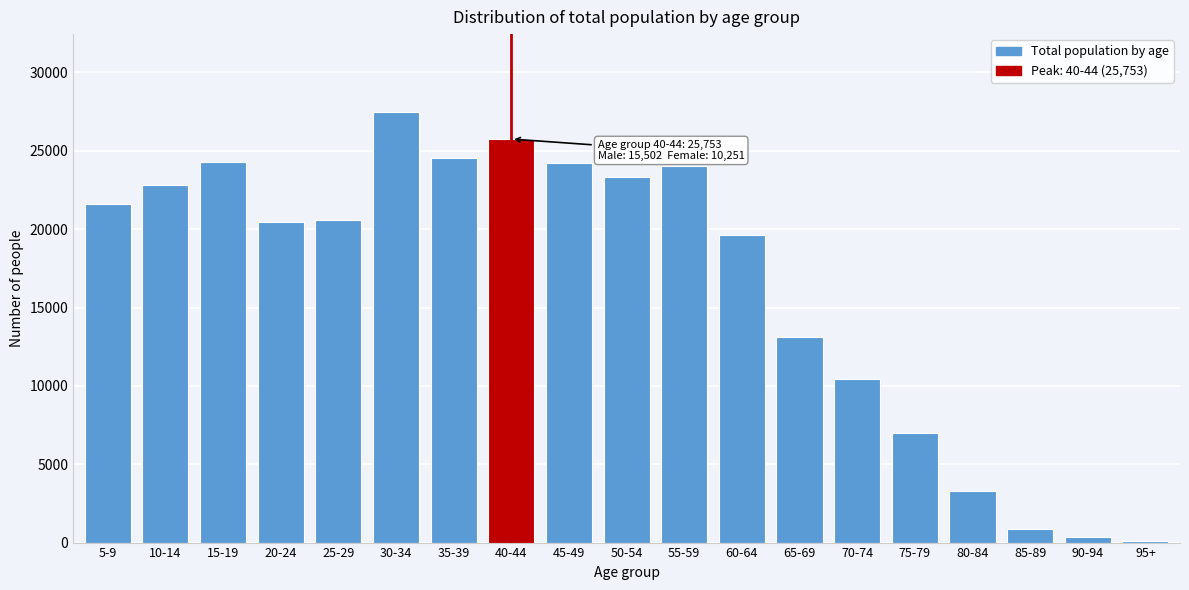

Where is the data nearest to the value 13807?

65-69